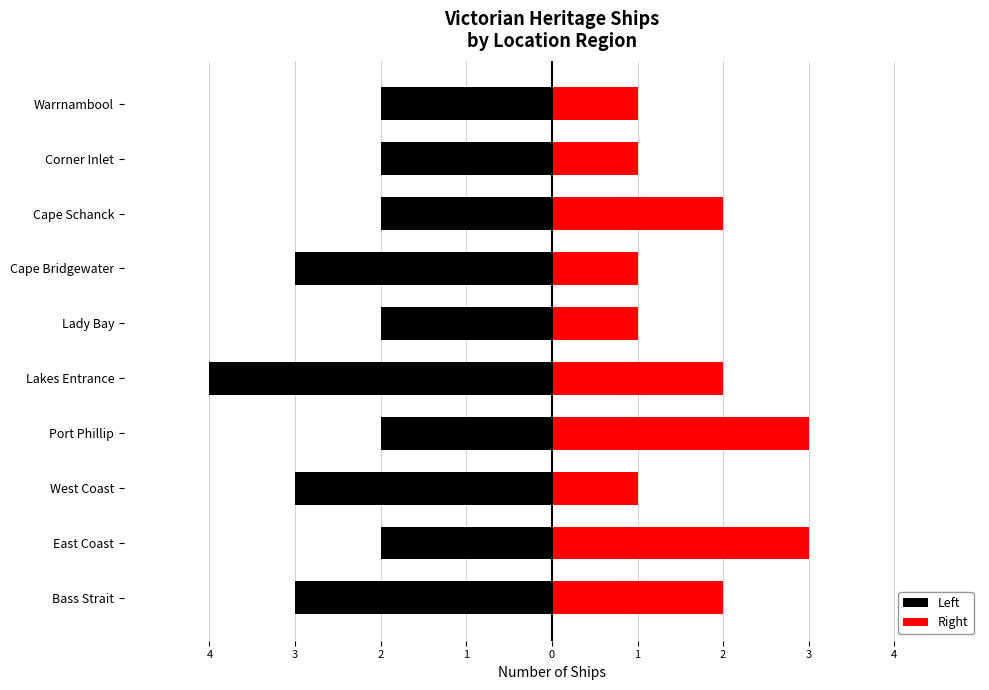

Count the Right values in the range 1 to 2.

8